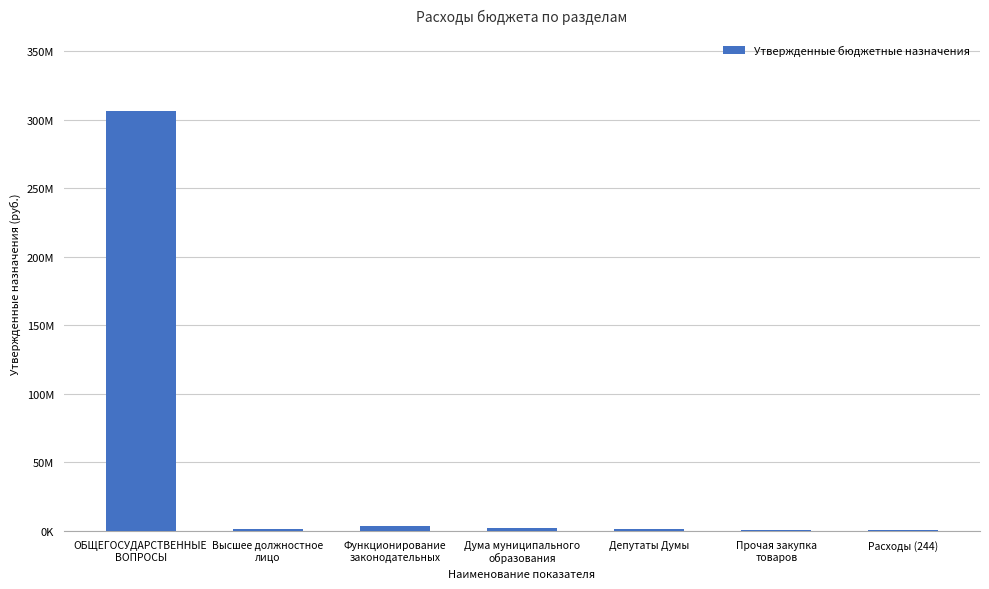

What is the label of the 4th bar from the right?

Дума муниципального
образования